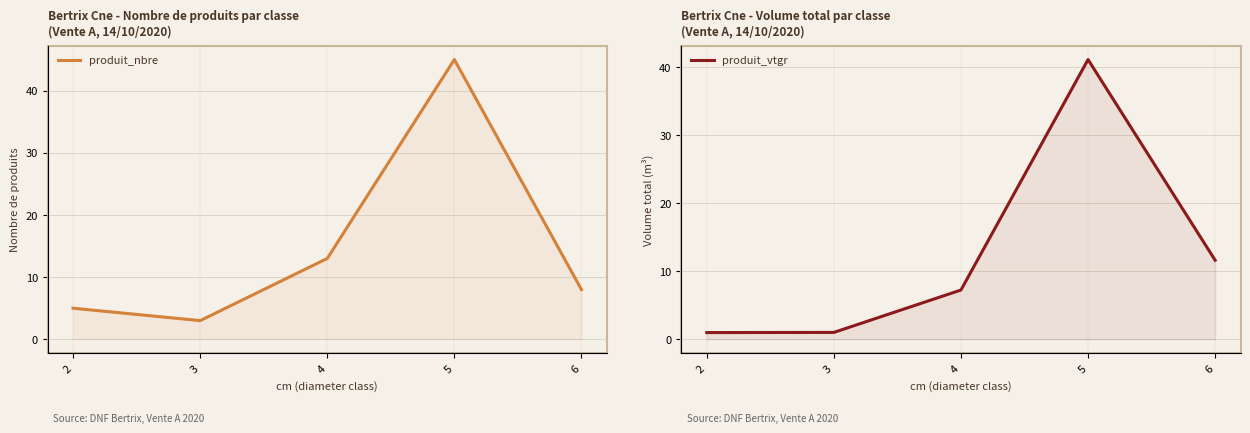

Which series has the largest total across all categories?

produit_nbre